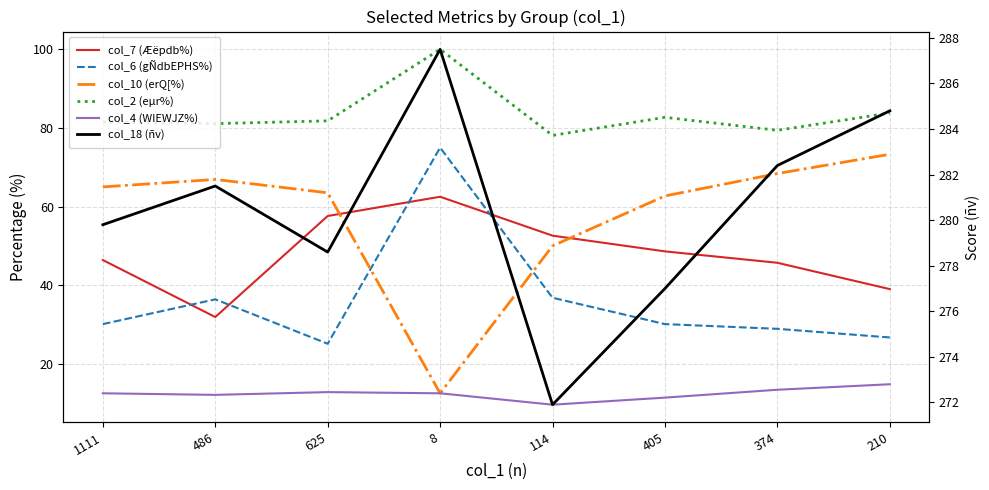

What is the label of the 8th point from the left?

210